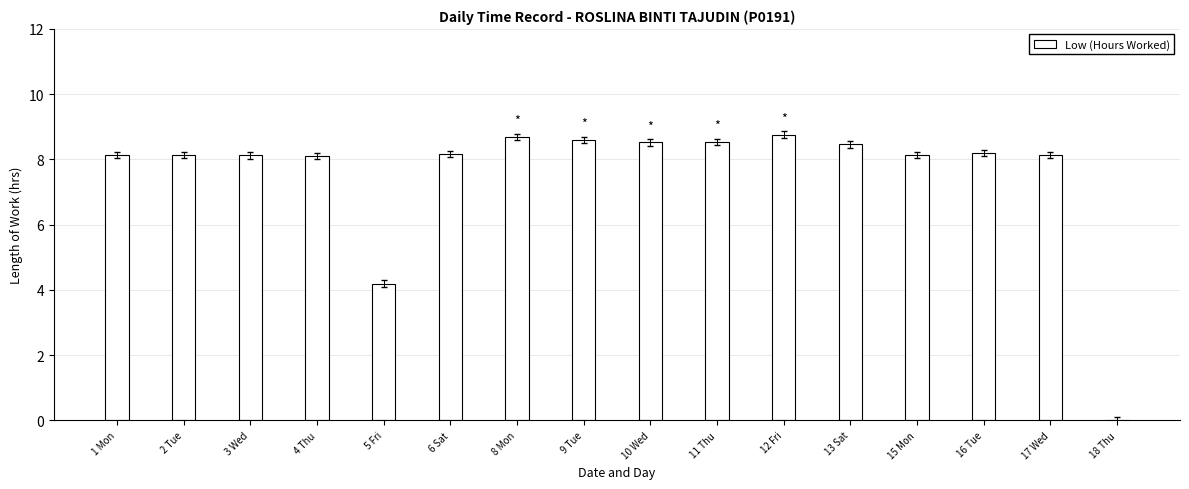

What is the approximate value at 5 Fri?

4.2